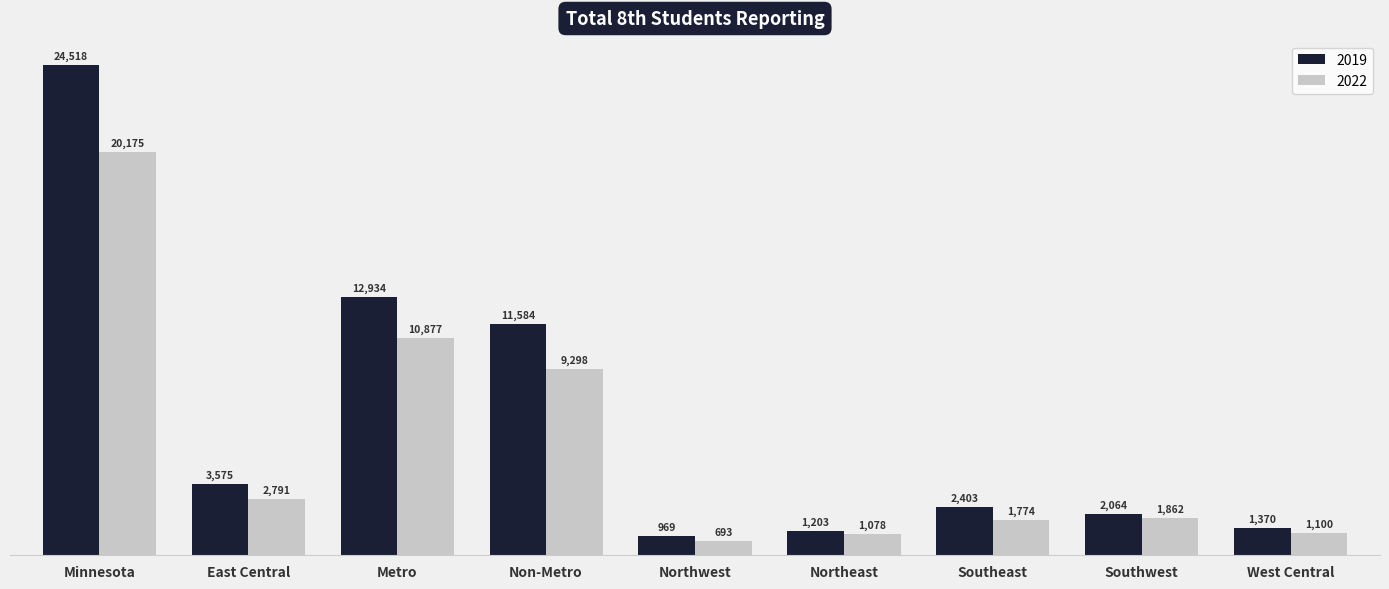

What is the approximate value of 2022 at East Central, to the nearest 10?

2790